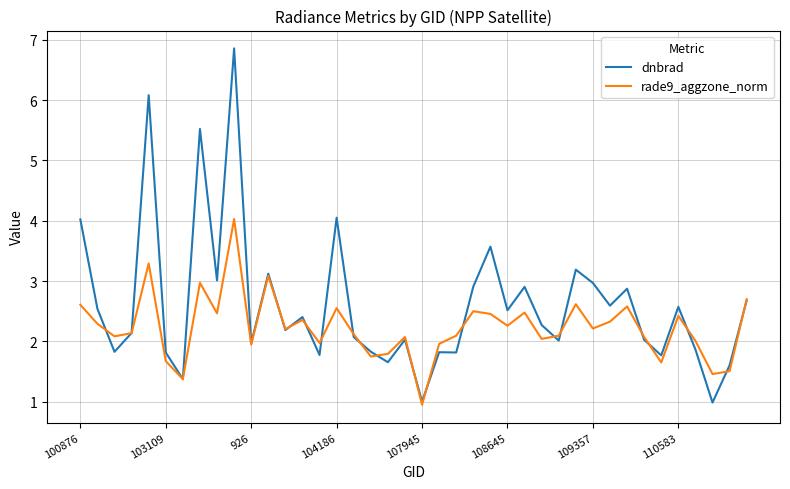

How many series are shown in this chart?

2